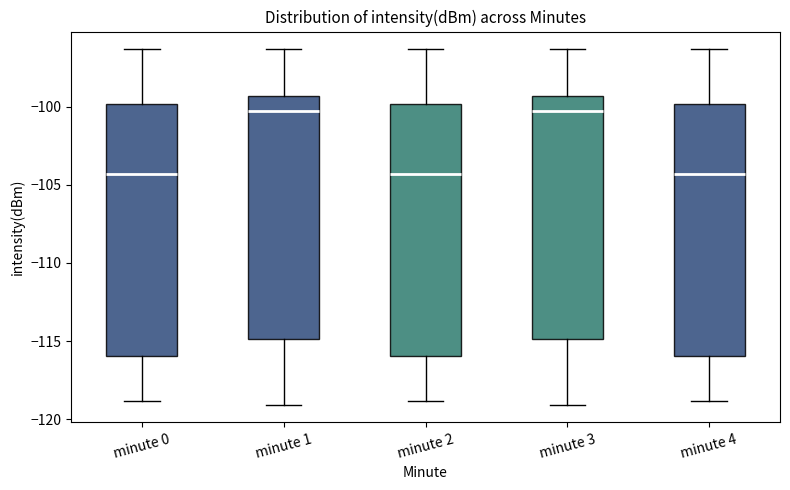

Where is the upper edge of the box for minute 3 on the y-axis? The values are not printed on the chart, so give them approximately, as read against the axis.

-99.5